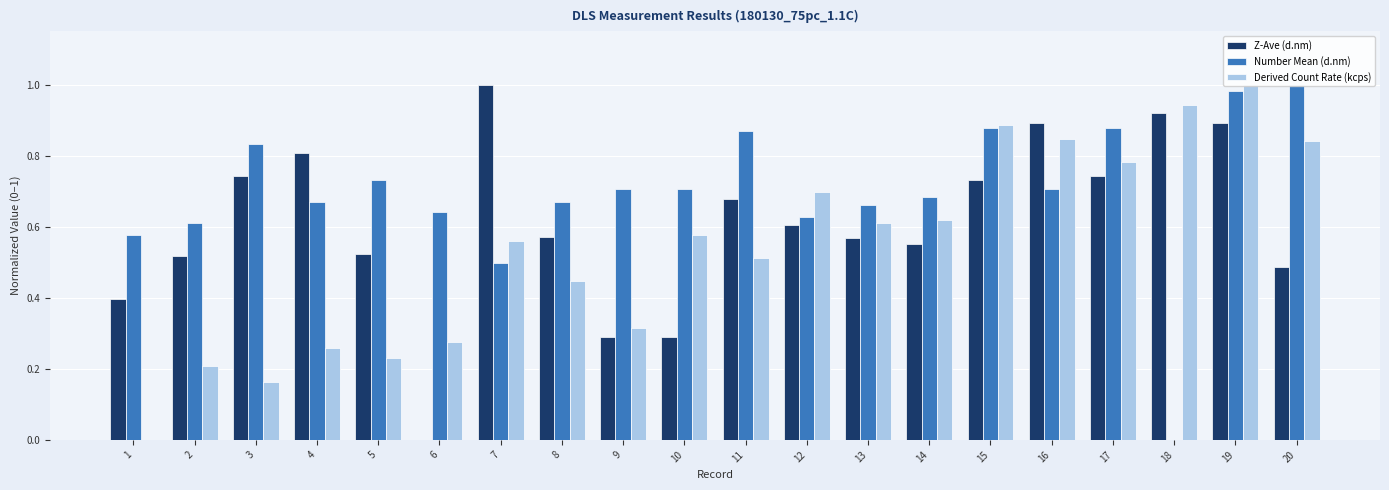

Between 9 and 13, which series saw the biggest shift?

Derived Count Rate (kcps)